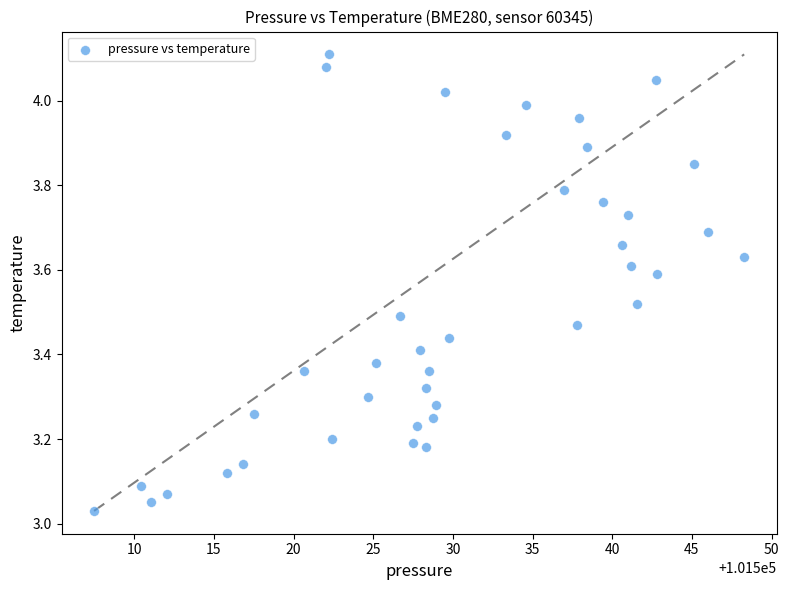

What is the range of Y values (max minus min)?

1.1